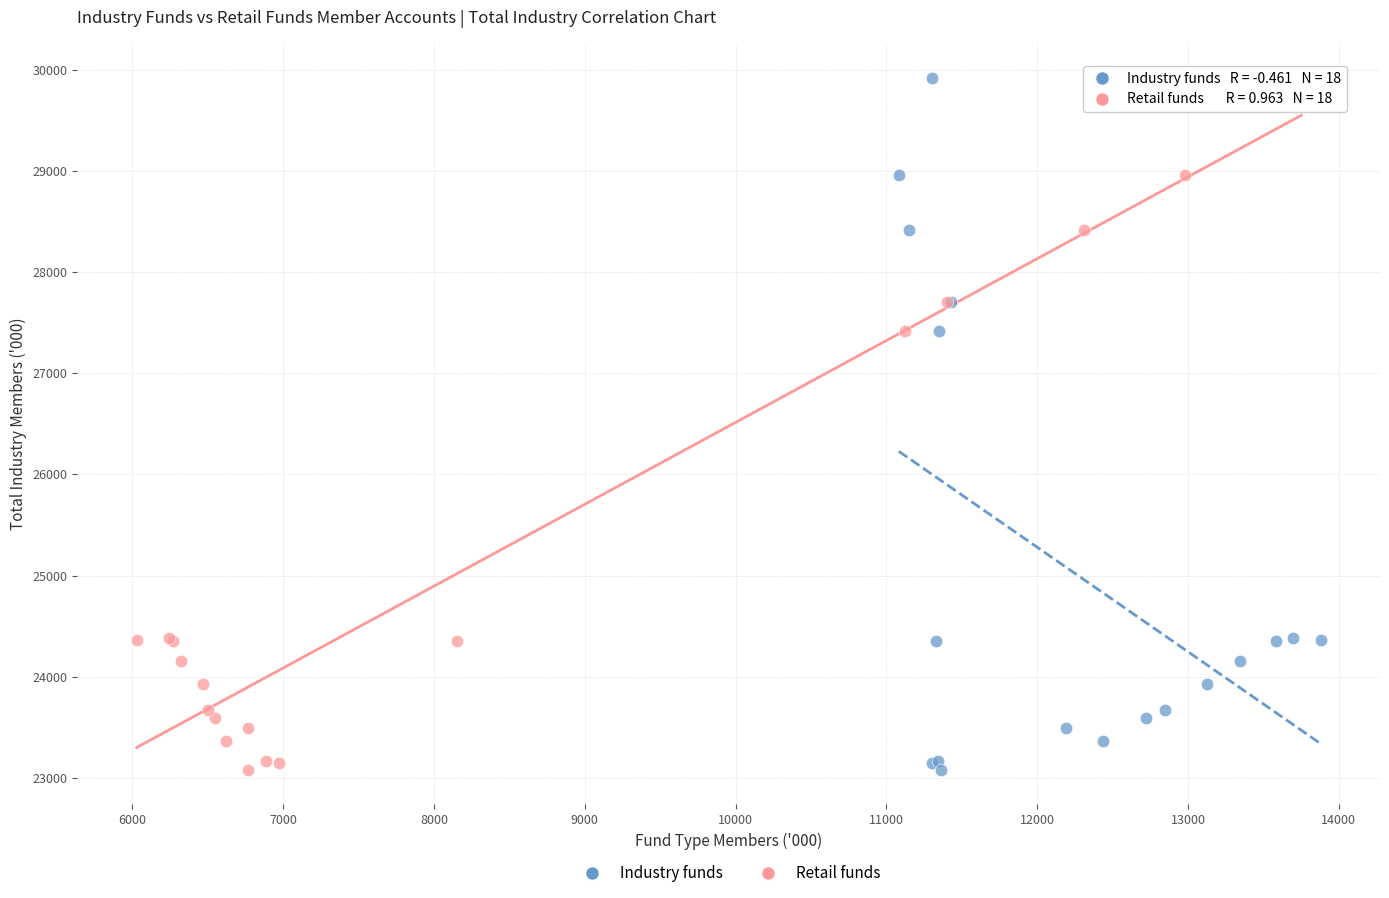

What are all the series names shown in the legend?

Industry funds, Retail funds